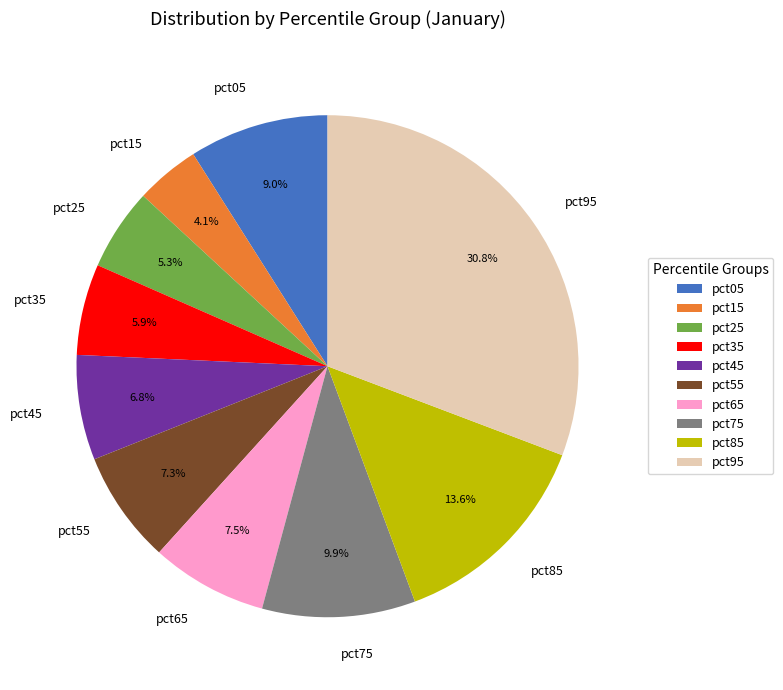

Does pct15 represent more than half of the total?

No